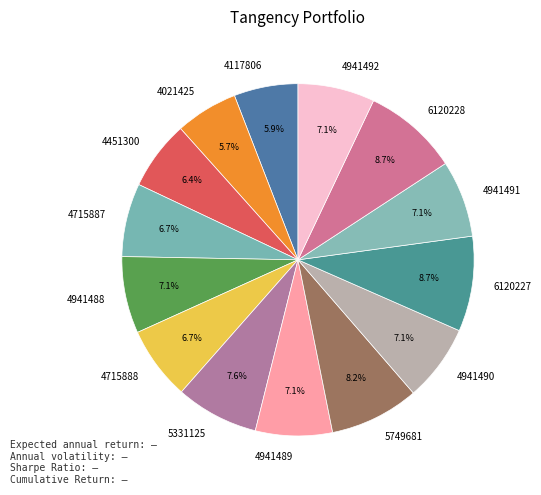

Is it true that 4021425 is 6% of the pie?

True